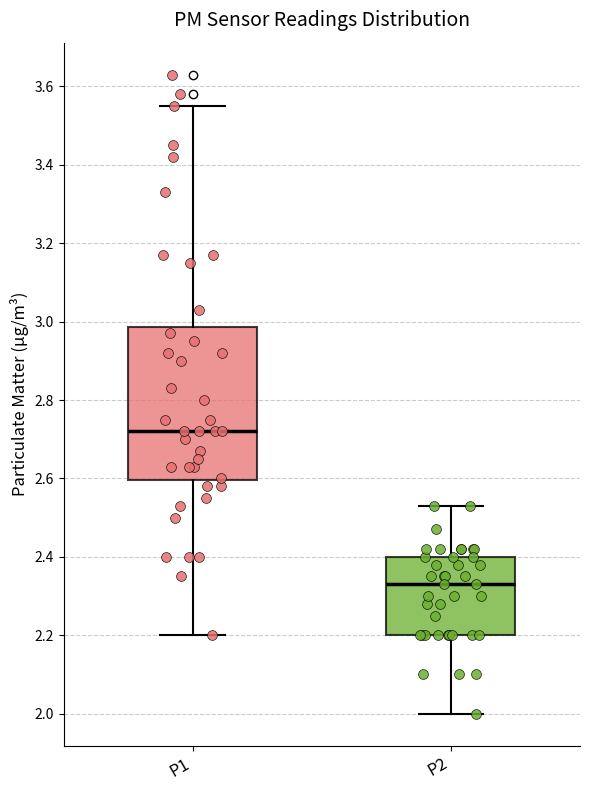

Reading left to right, transcribe this box plot: for each box, give where its median line is, the range the box spans, and where its two whiskers end, as read against the y-axis. The values are not printed on the chart, so give them approximately, as read against the axis.

P1: median 2.72, box 2.60 to 2.98, whiskers 2.20 to 3.56
P2: median 2.34, box 2.20 to 2.40, whiskers 2.00 to 2.54